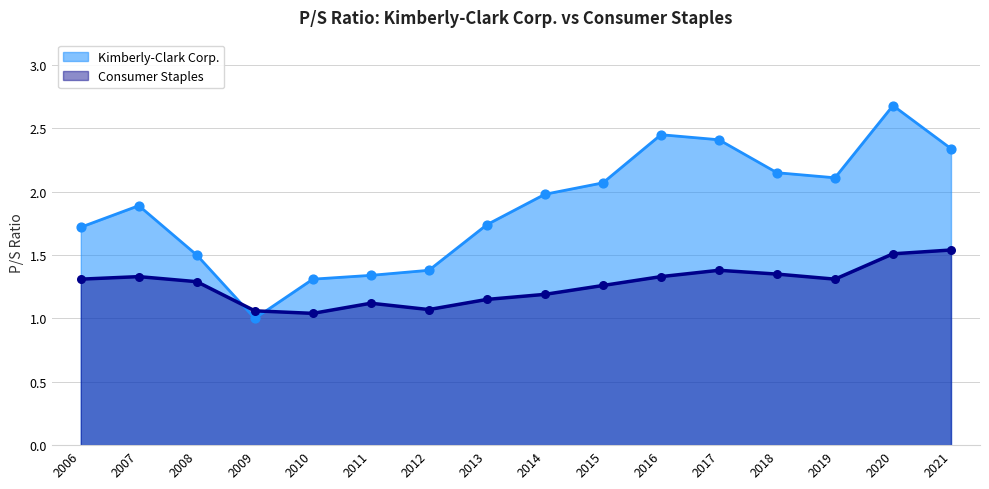

What is the total value across all series at 2011?

2.5